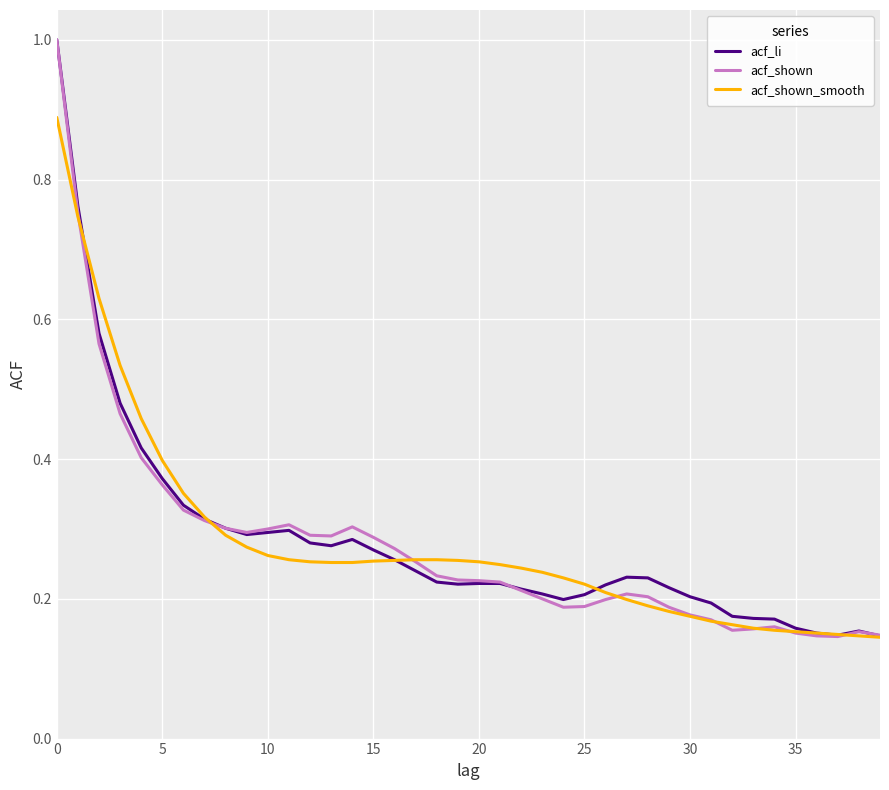

How many times do acf_shown and acf_li cross each other?

2